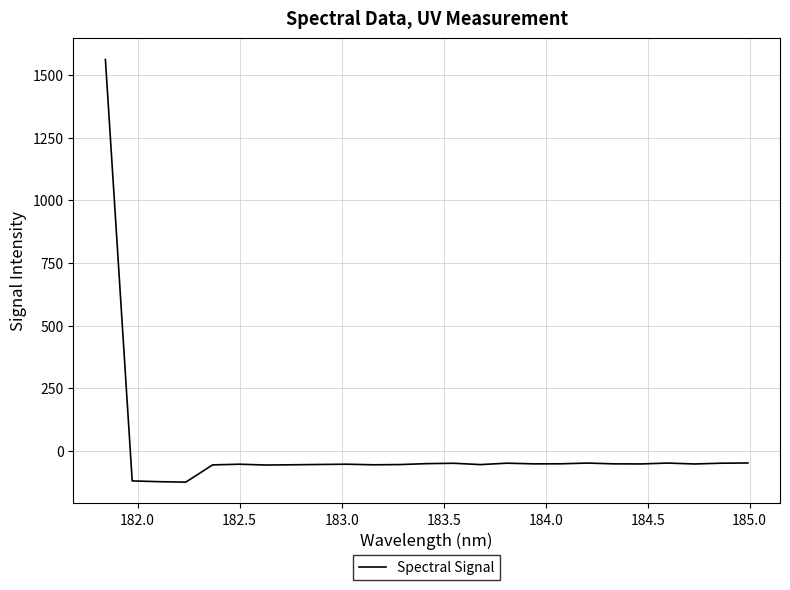

What is the greatest value displayed?

1561.8